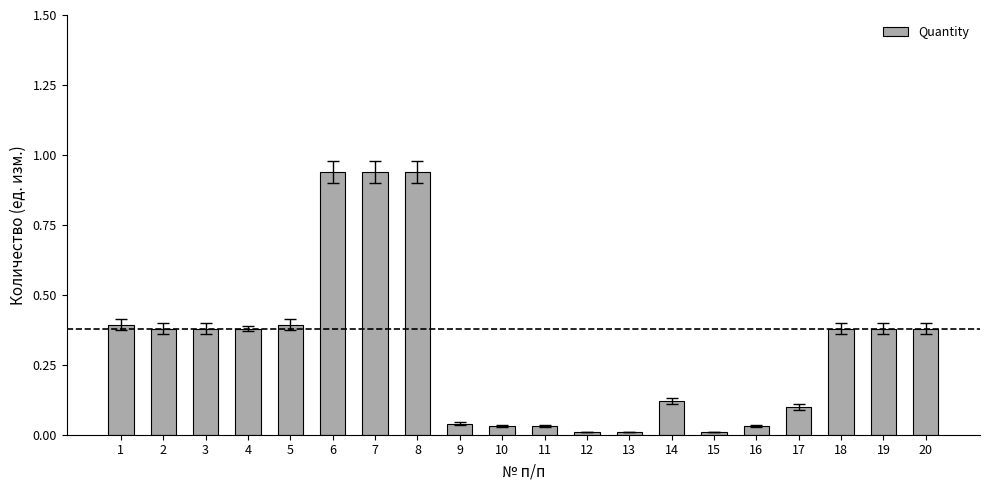

What is the sum of all values?

6.3